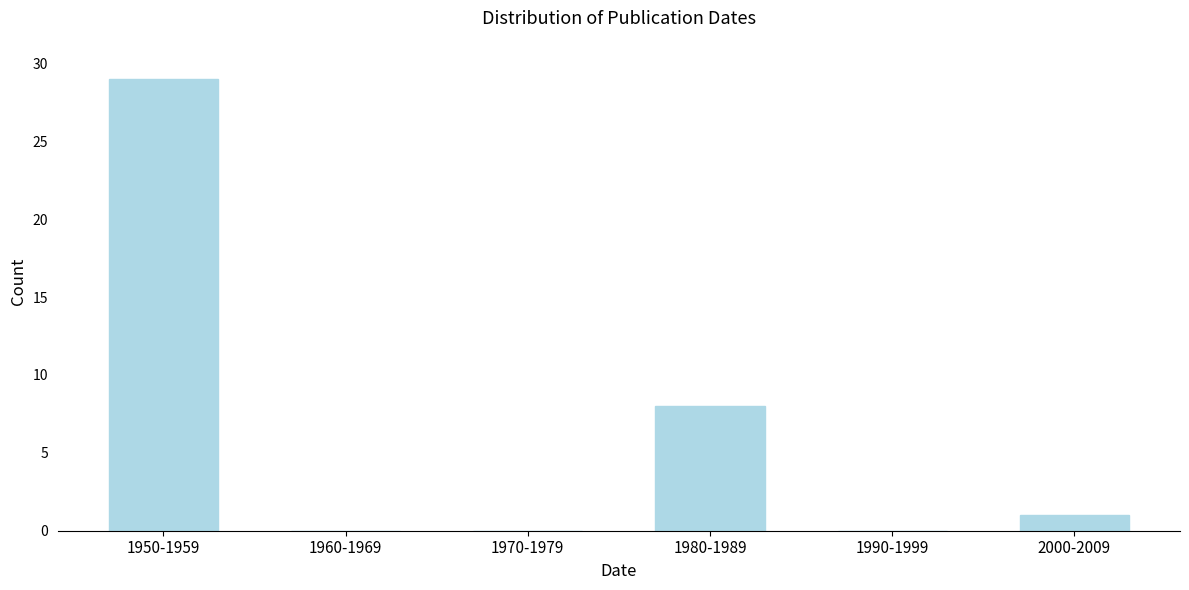

Reading right to left, what are all the values shown in this chart?

2000-2009=1	1990-1999=0	1980-1989=8	1970-1979=0	1960-1969=0	1950-1959=29